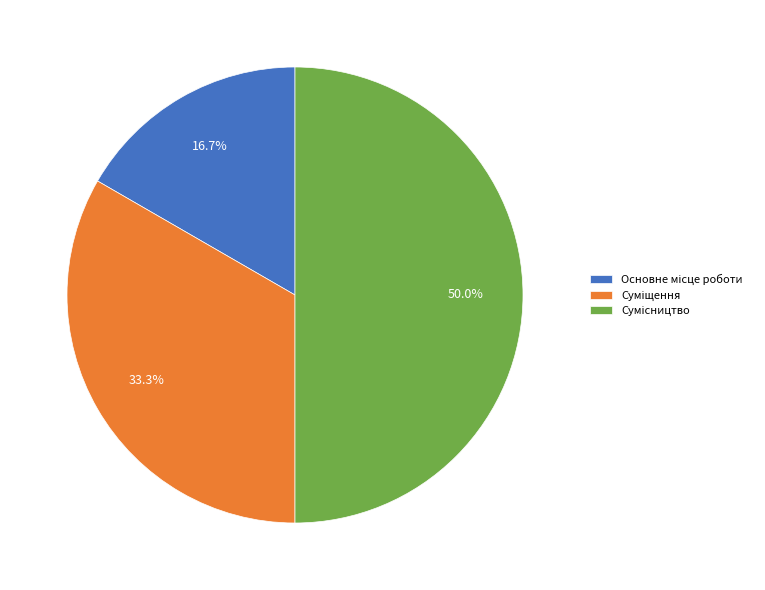

How many slices are in this pie chart?

3